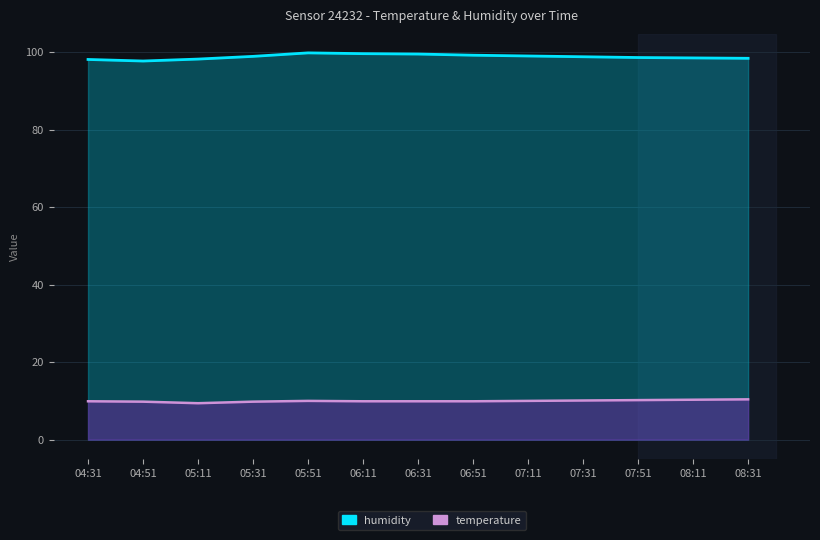

Is it true that humidity equals 163.9 at 06:31?

False